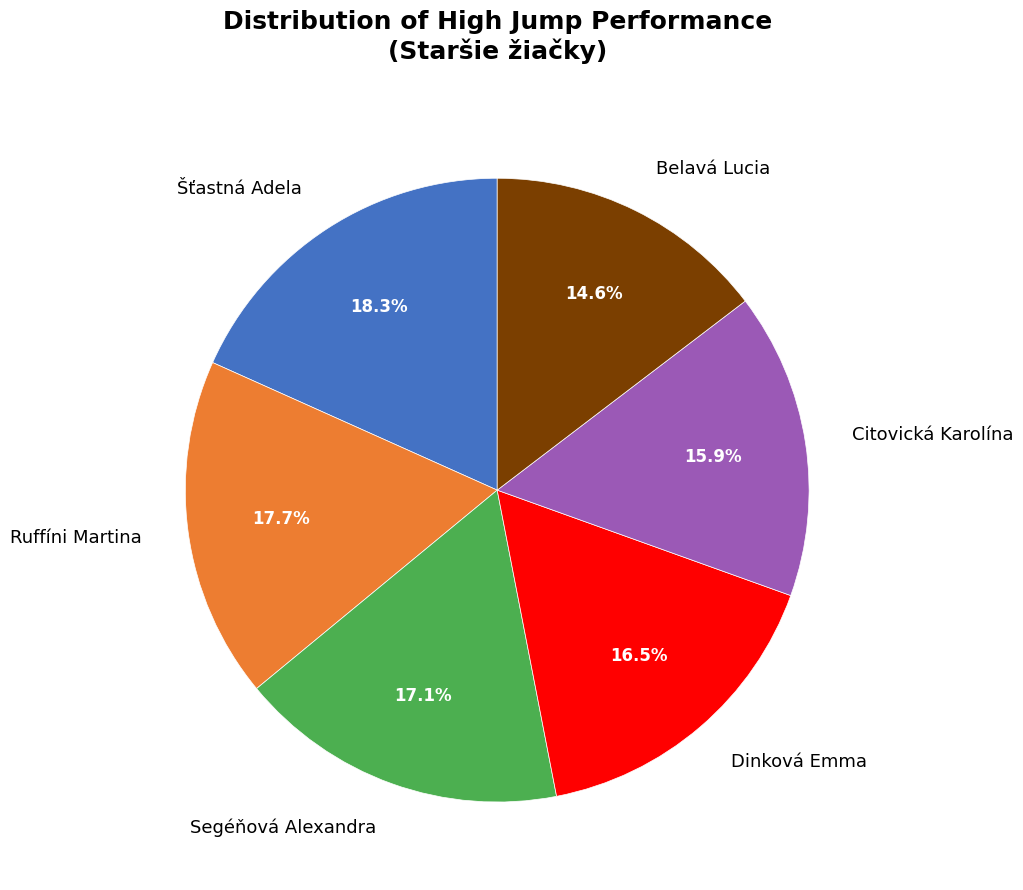

What is the ratio of the value at Šťastná Adela to the value at Dinková Emma?

1.1